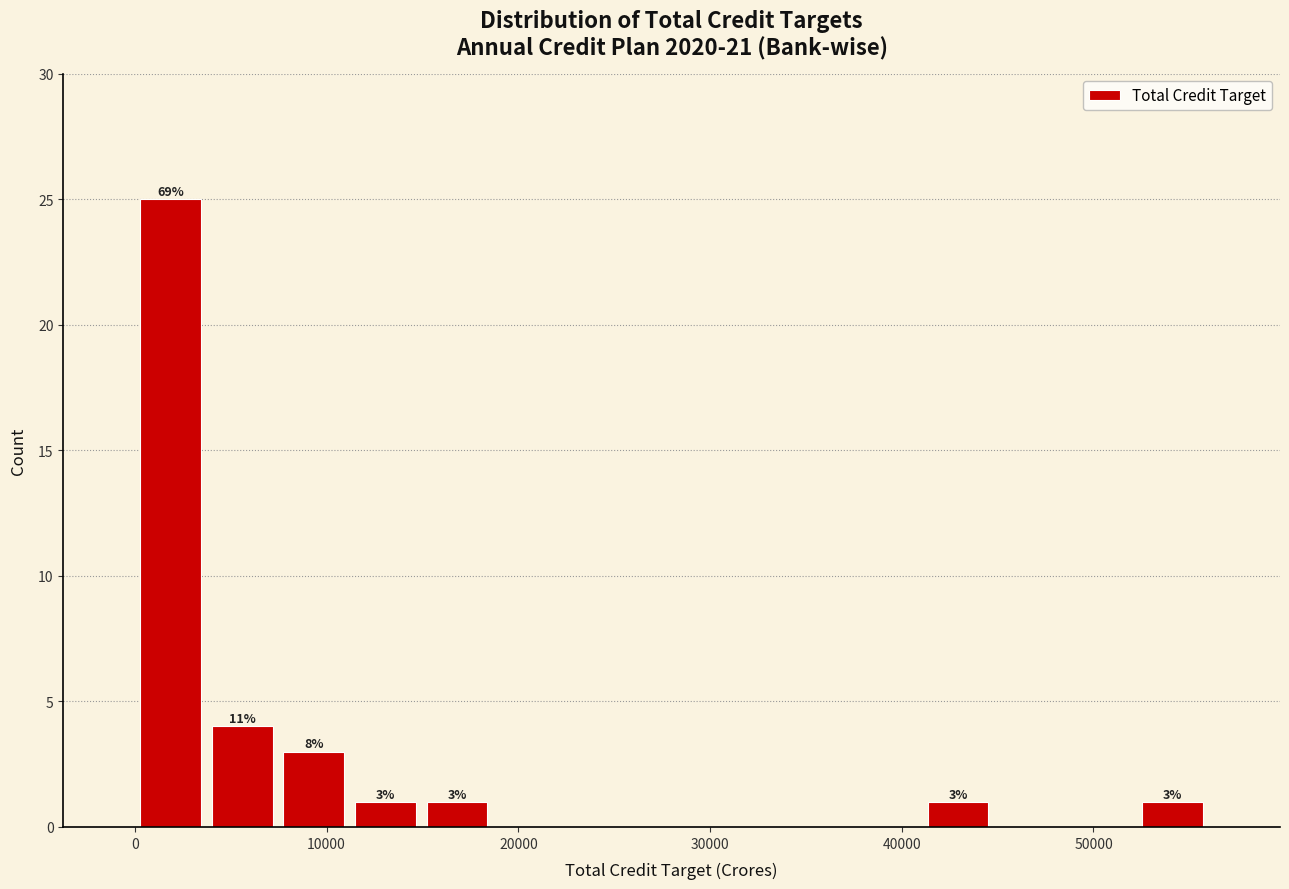

Read against the x-axis, roughly where is the centre of the tallest bar?

2000